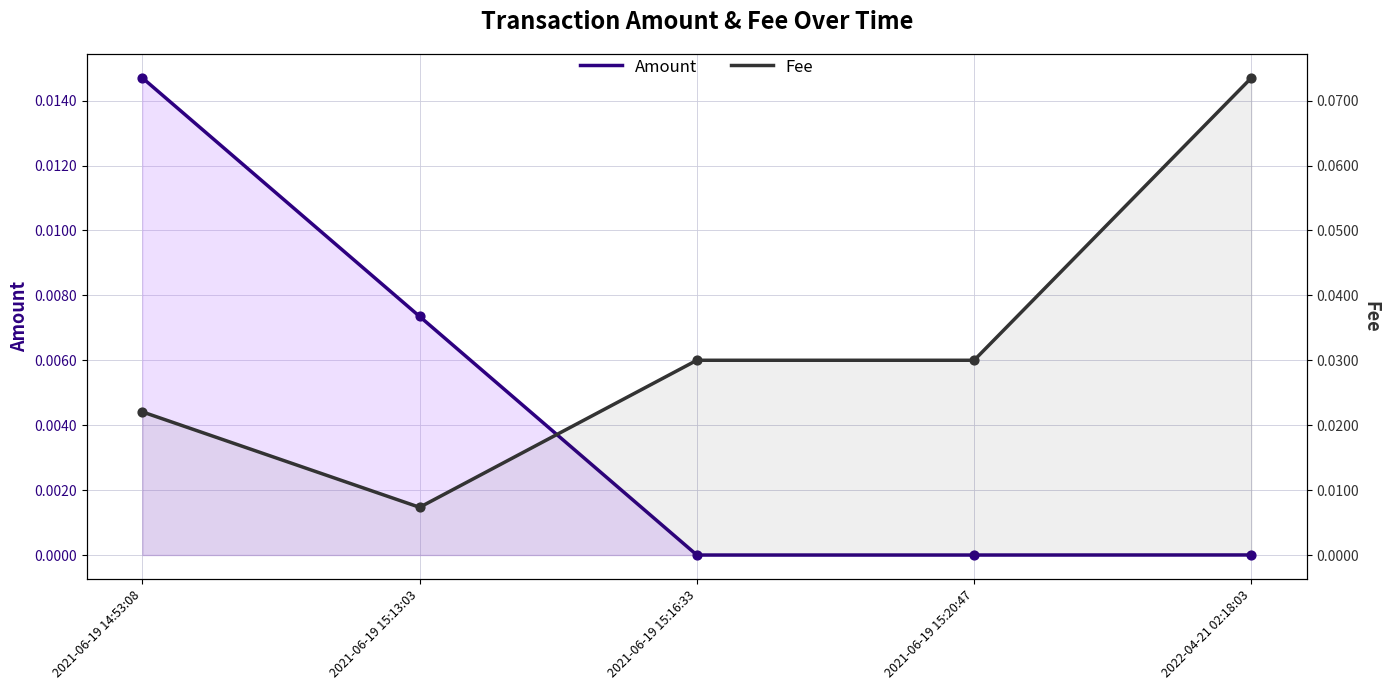

What are all the series names shown in the legend?

Amount, Fee